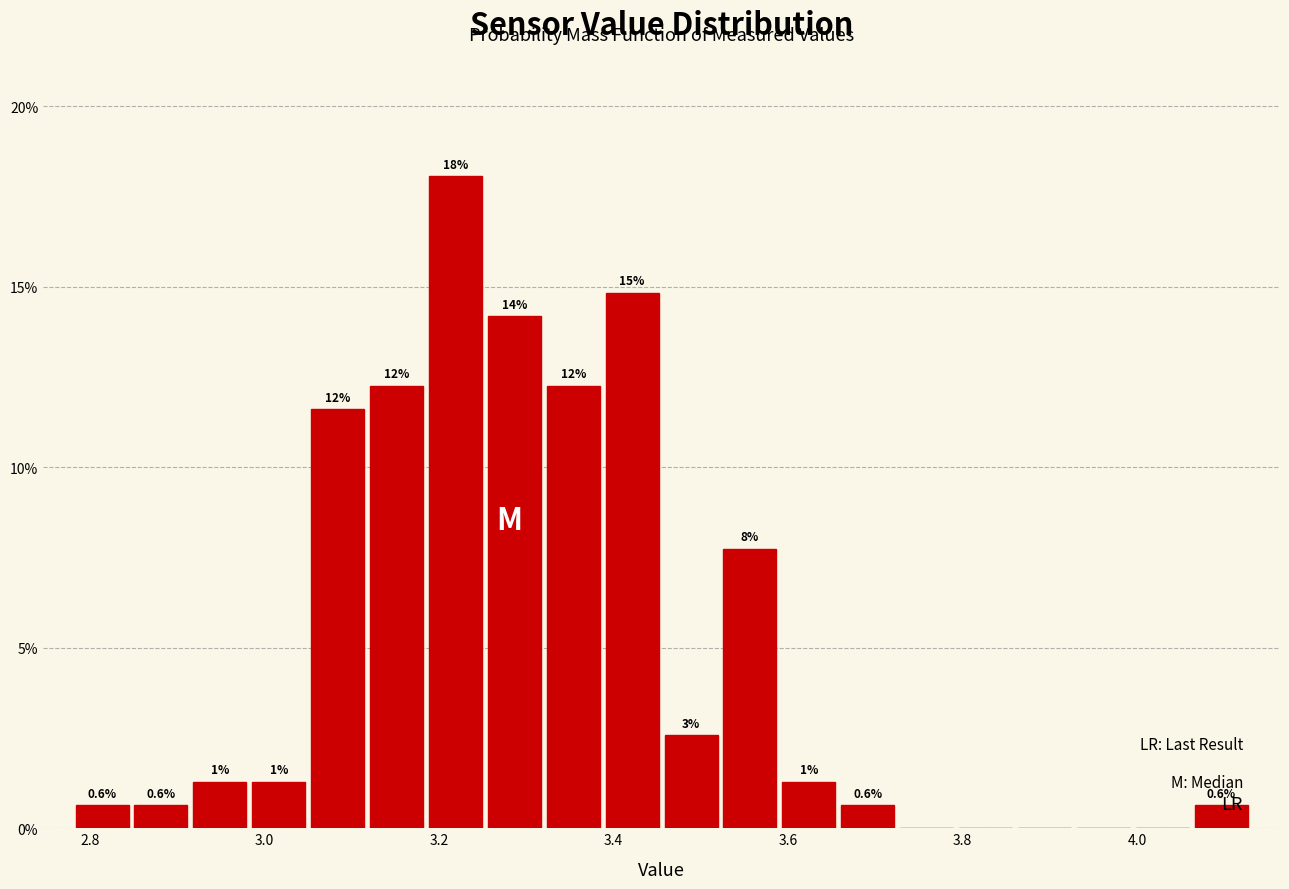

Read against the x-axis, roughly where is the centre of the tallest bar?

3.22